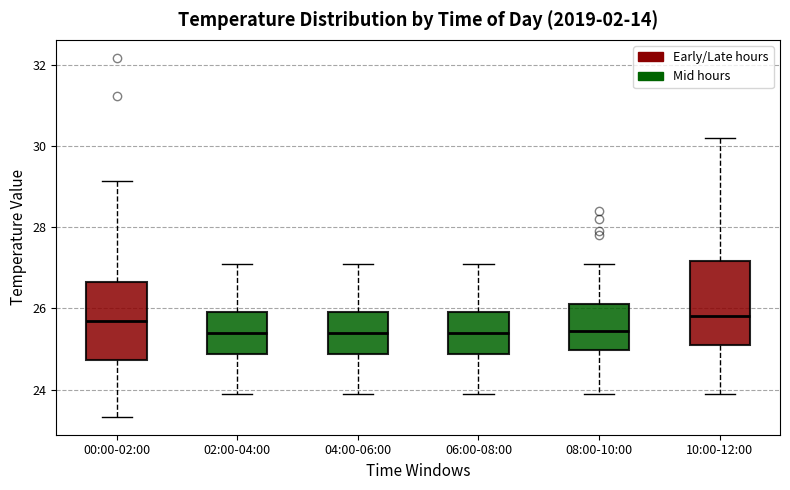

Reading left to right, read every box against the y-axis: the position of its median line, the range the box covers, and the ends of its whiskers. The values are not printed on the chart, so give them approximately, as read against the axis.

00:00-02:00: median 25.6, box 24.8 to 26.6, whiskers 23.4 to 29.2
02:00-04:00: median 25.4, box 24.8 to 26.0, whiskers 24.0 to 27.2
04:00-06:00: median 25.4, box 24.8 to 26.0, whiskers 24.0 to 27.2
06:00-08:00: median 25.4, box 24.8 to 26.0, whiskers 24.0 to 27.2
08:00-10:00: median 25.4, box 25.0 to 26.2, whiskers 24.0 to 27.2
10:00-12:00: median 25.8, box 25.2 to 27.2, whiskers 24.0 to 30.2